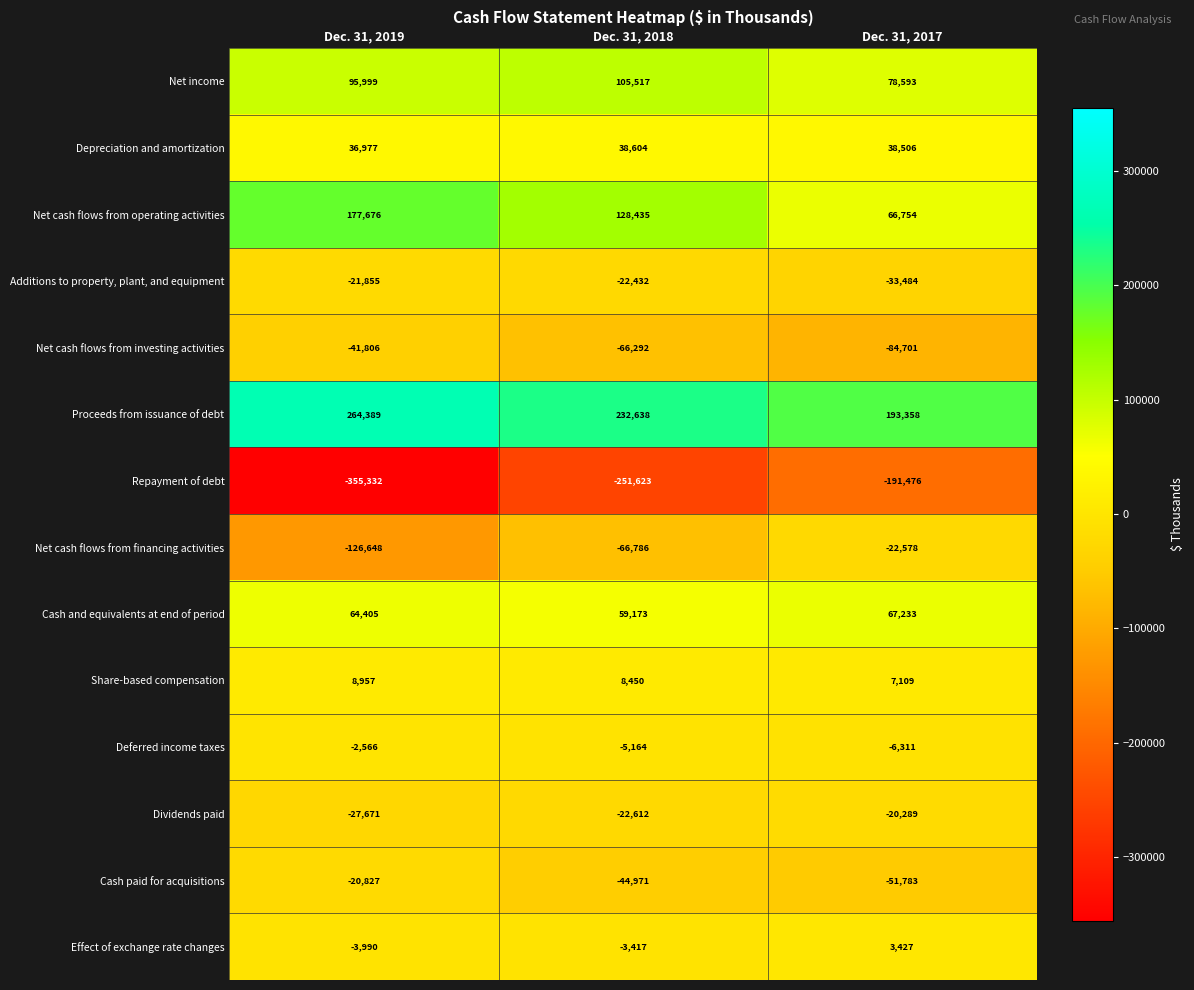

What is the difference between the highest and lowest values at Dec. 31, 2019?

619721